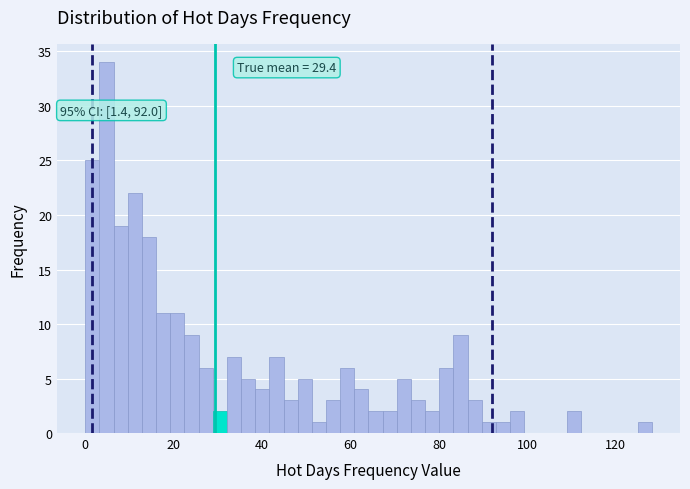

Read against the x-axis, roughly where is the centre of the tallest bar?

4